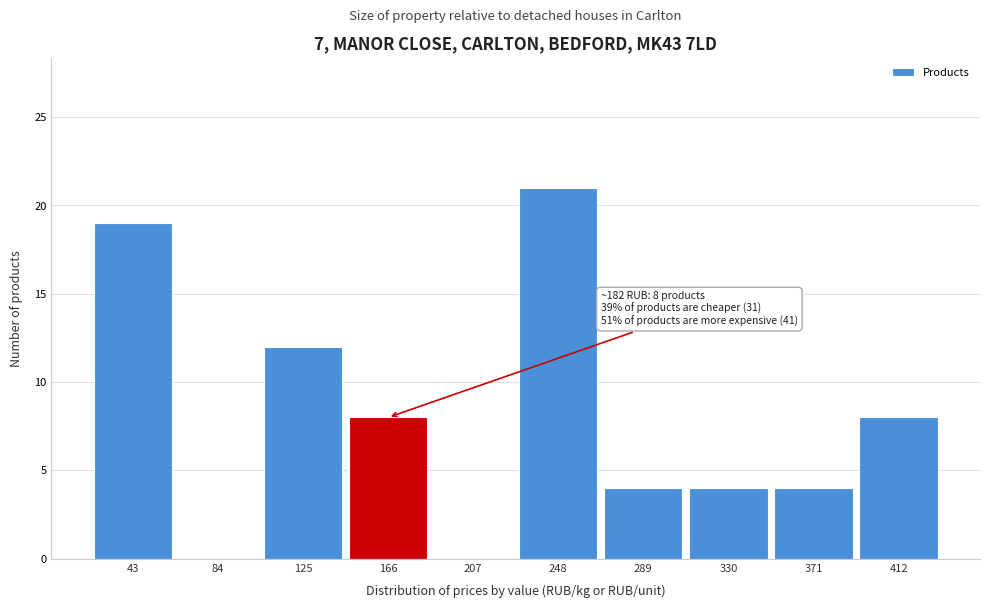

Reading left to right, what are all the values shown in this chart?

43=19	84=0	125=12	166=8	207=0	248=21	289=4	330=4	371=4	412=8